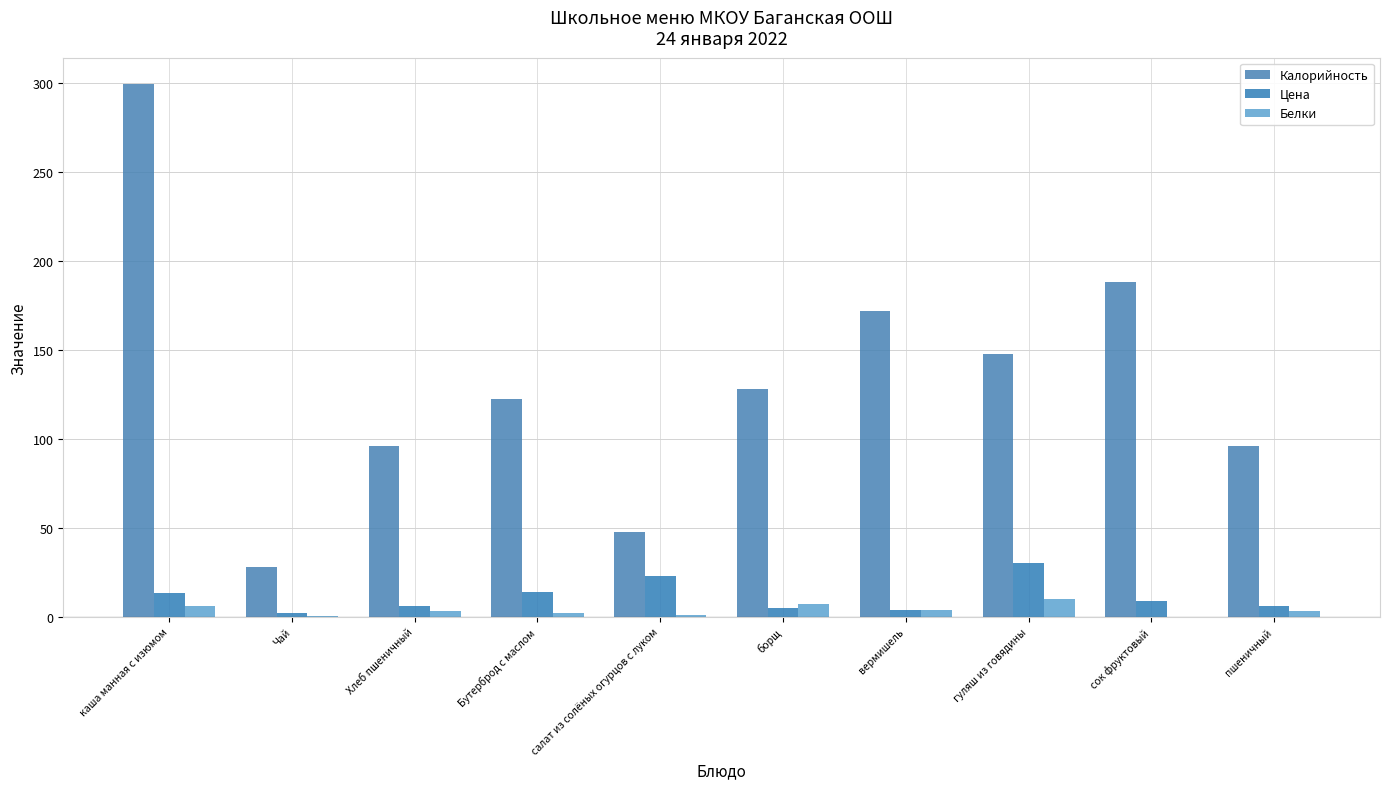

Reading left to right, what are all the values shown in this chart?

Калорийность: 299.4	28.0	96.0	122.2	47.8	128.0	171.9	148.0	188.0	96.0
Цена: 13.2	2.0	6.2	14.0	23.0	5.0	4.0	30.2	9.0	6.2
Белки: 6.0	0.2	3.0	2.0	1.0	7.0	4.0	10.0	0.0	3.0